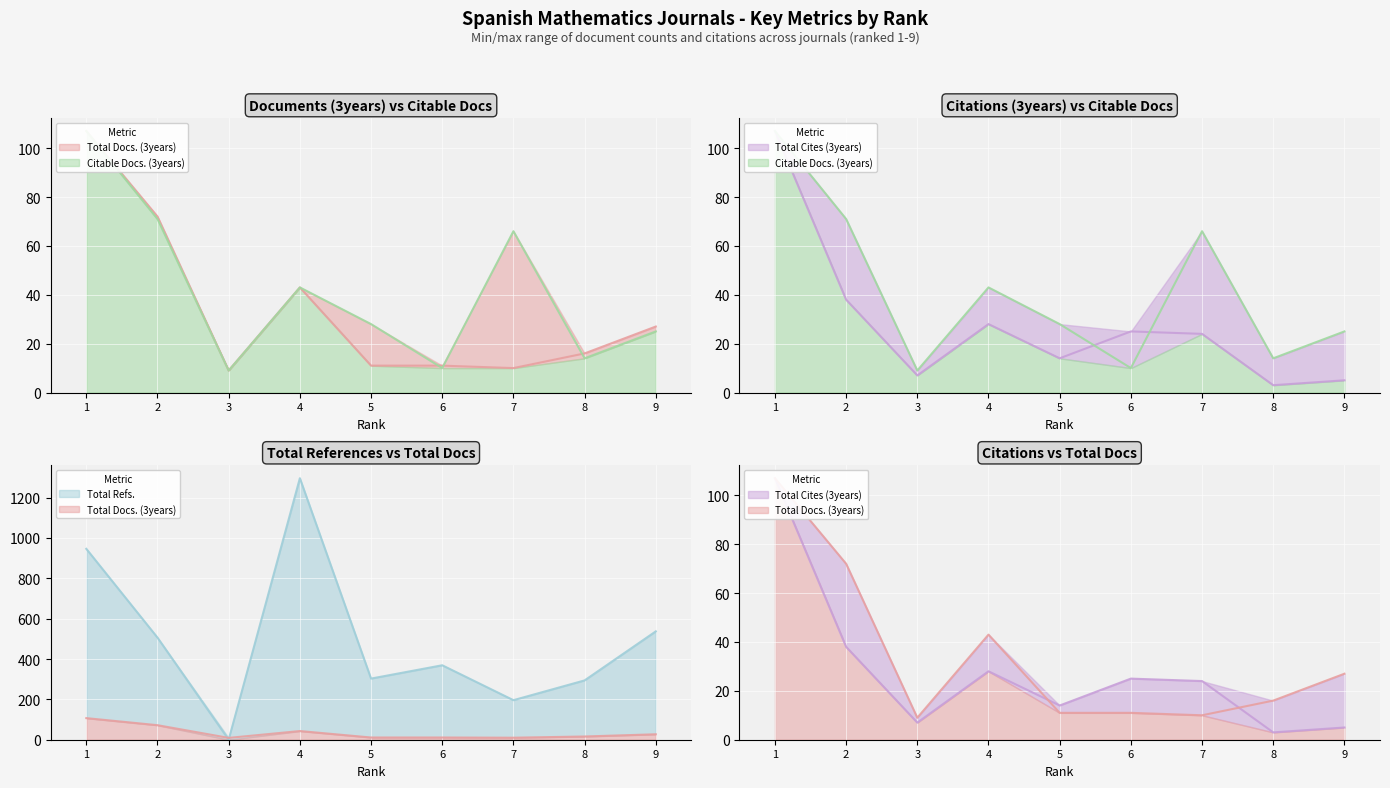

True or false: Total Refs. has more than 1 interior local peaks.

True